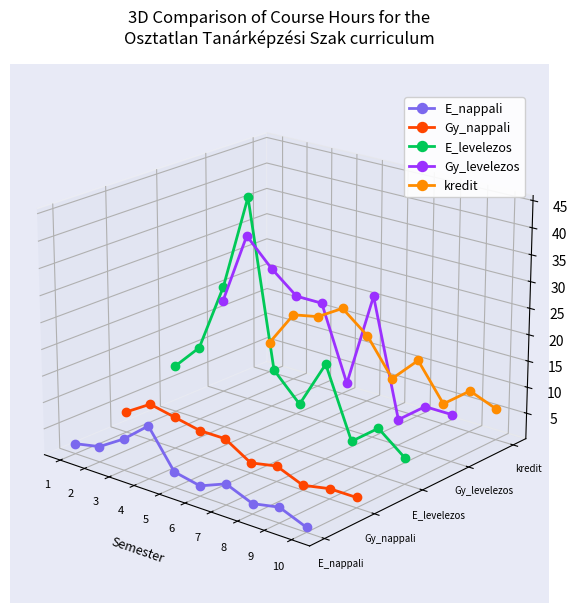

How many lines are shown in the chart?

5